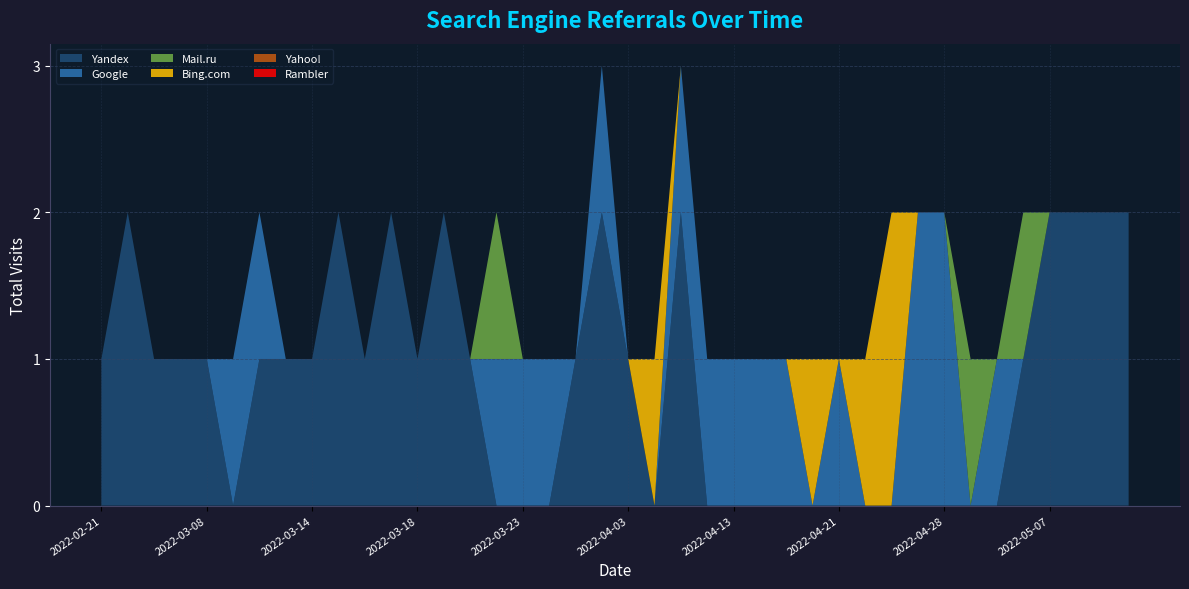

Reading left to right, list all the values displayed in this chart.

Yandex: 1	2	1	1	1	0	1	1	1	2	1	2	1	2	1	0	0	0	1	2	1	0	2	0	0	0	0	0	0	0	0	0	0	0	0	1	2	2	2	2
Google: 0	0	0	0	0	1	1	0	0	0	0	0	0	0	0	1	1	1	0	1	0	0	1	1	1	1	1	0	1	0	0	2	2	0	1	0	0	0	0	0
Mail.ru: 0	0	0	0	0	0	0	0	0	0	0	0	0	0	0	1	0	0	0	0	0	0	0	0	0	0	0	0	0	0	0	0	0	1	0	1	0	0	0	0
Bing.com: 0	0	0	0	0	0	0	0	0	0	0	0	0	0	0	0	0	0	0	0	0	1	0	0	0	0	0	1	0	1	2	0	0	0	0	0	0	0	0	0
Yahoo!: 0	0	0	0	0	0	0	0	0	0	0	0	0	0	0	0	0	0	0	0	0	0	0	0	0	0	0	0	0	0	0	0	0	0	0	0	0	0	0	0
Rambler: 0	0	0	0	0	0	0	0	0	0	0	0	0	0	0	0	0	0	0	0	0	0	0	0	0	0	0	0	0	0	0	0	0	0	0	0	0	0	0	0